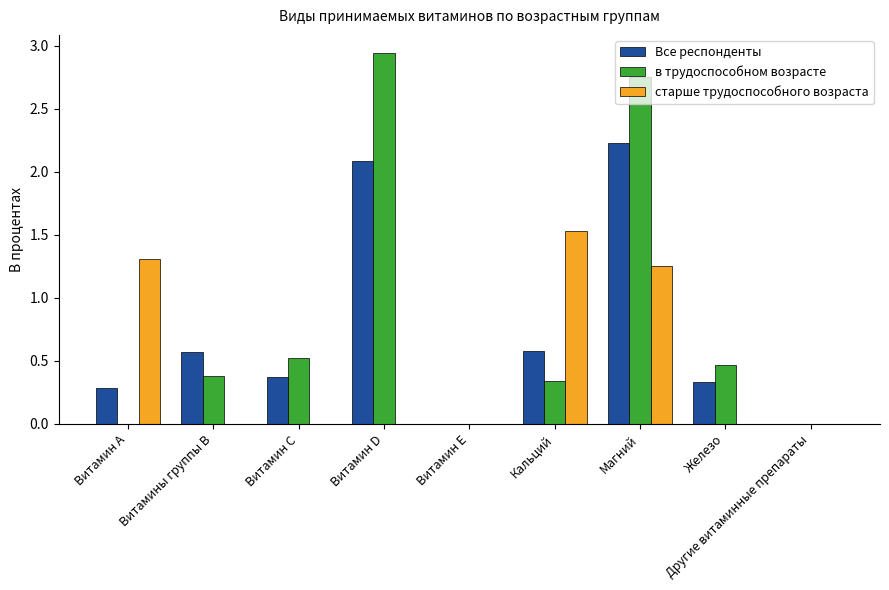

What is the sum of all в трудоспособном возрасте values?

7.4